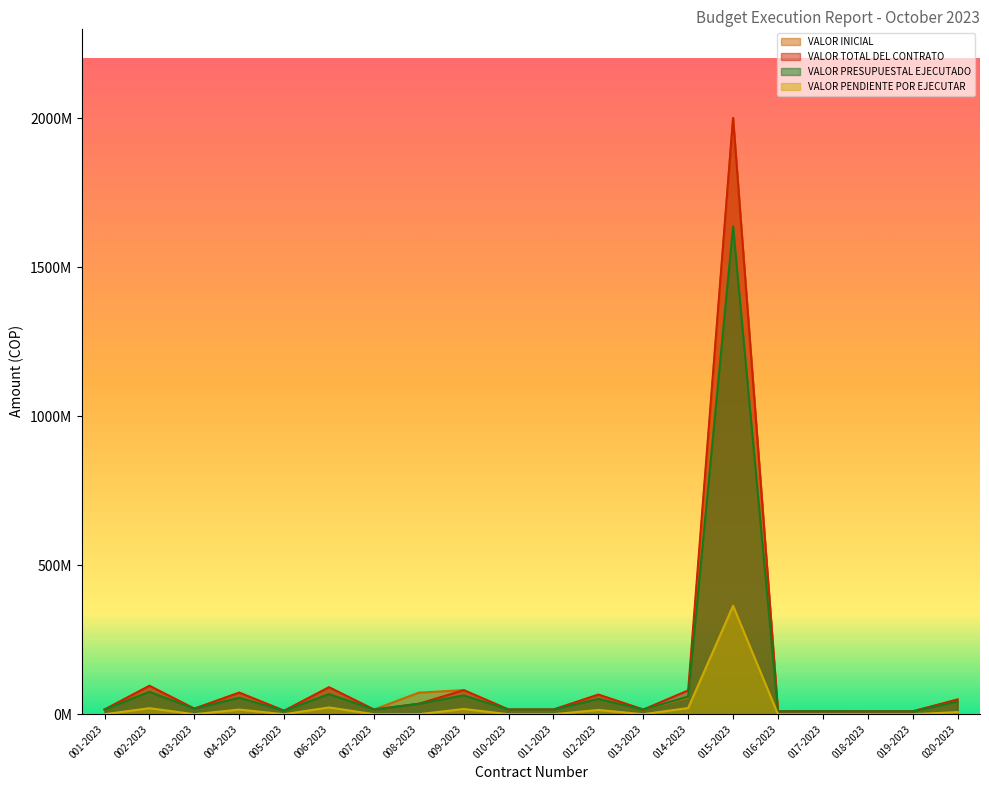

The value of VALOR INICIAL at 013-2023 is 15.6. True or false?

True